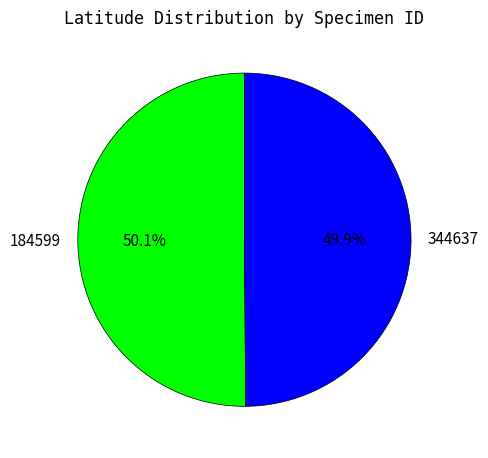

Approximately how many times larger is the value at 184599 compared to 344637?

1.0